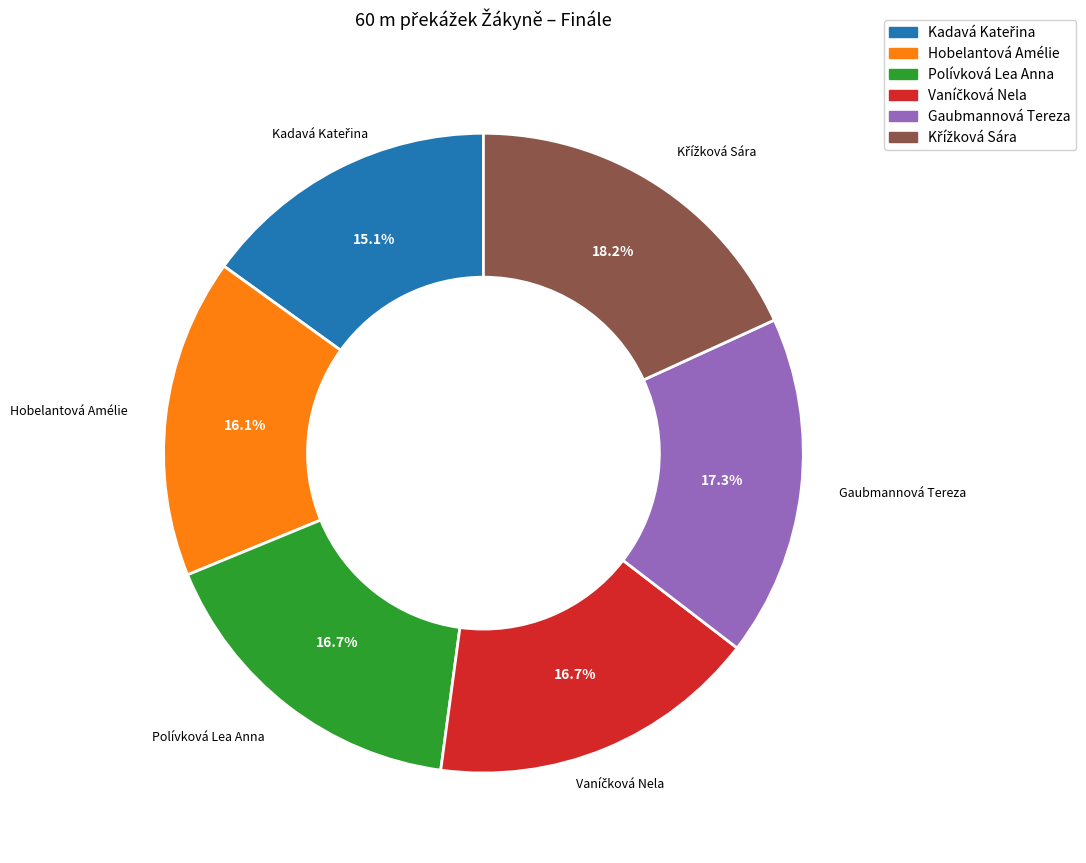

Which has a higher value, Gaubmannová Tereza or Polívková Lea Anna?

Gaubmannová Tereza